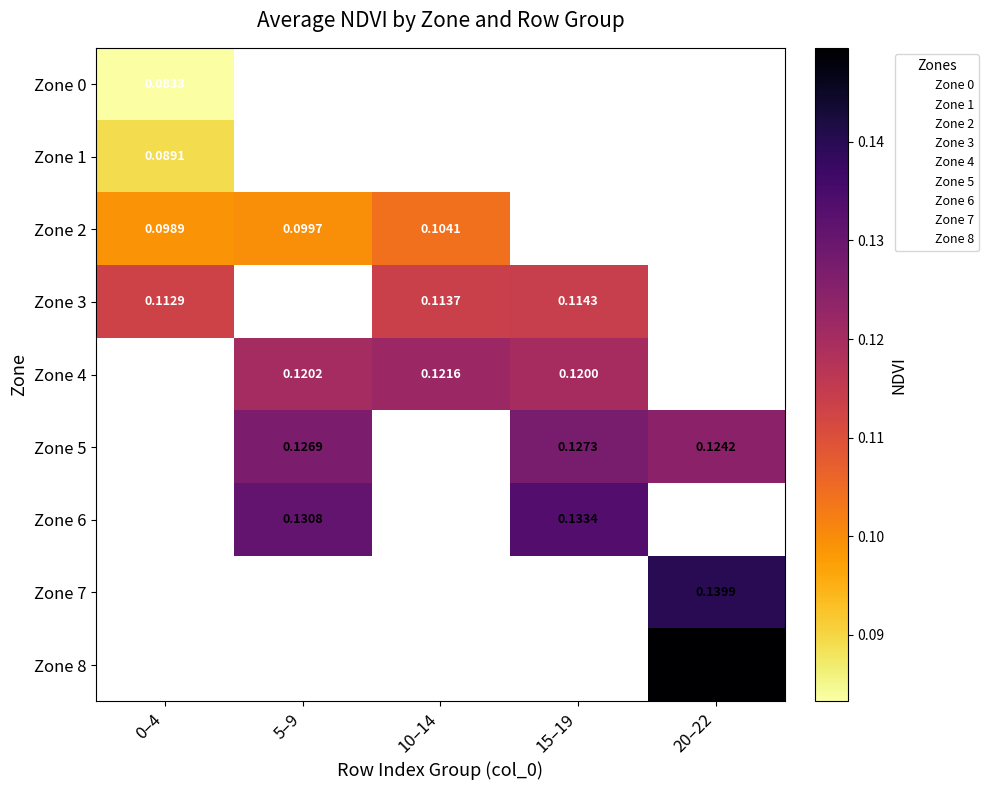

What is the minimum value for Zone 3?

0.1